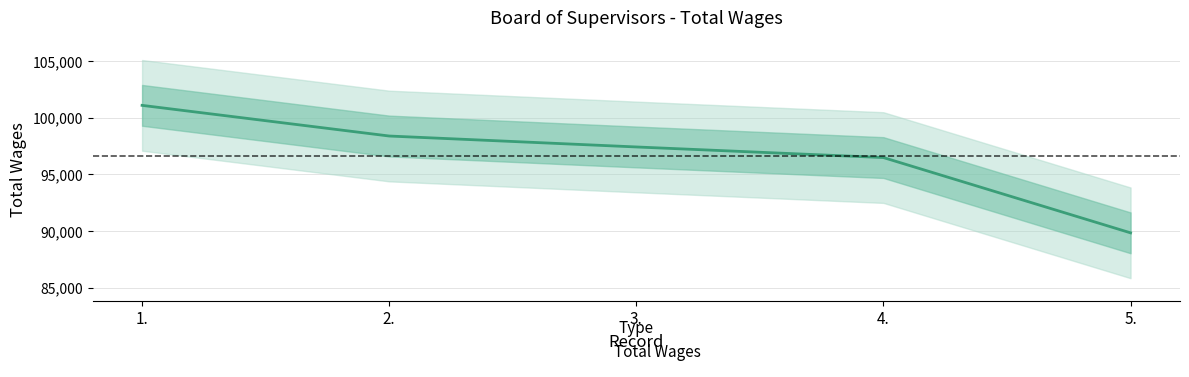

How many lines are shown in the chart?

1